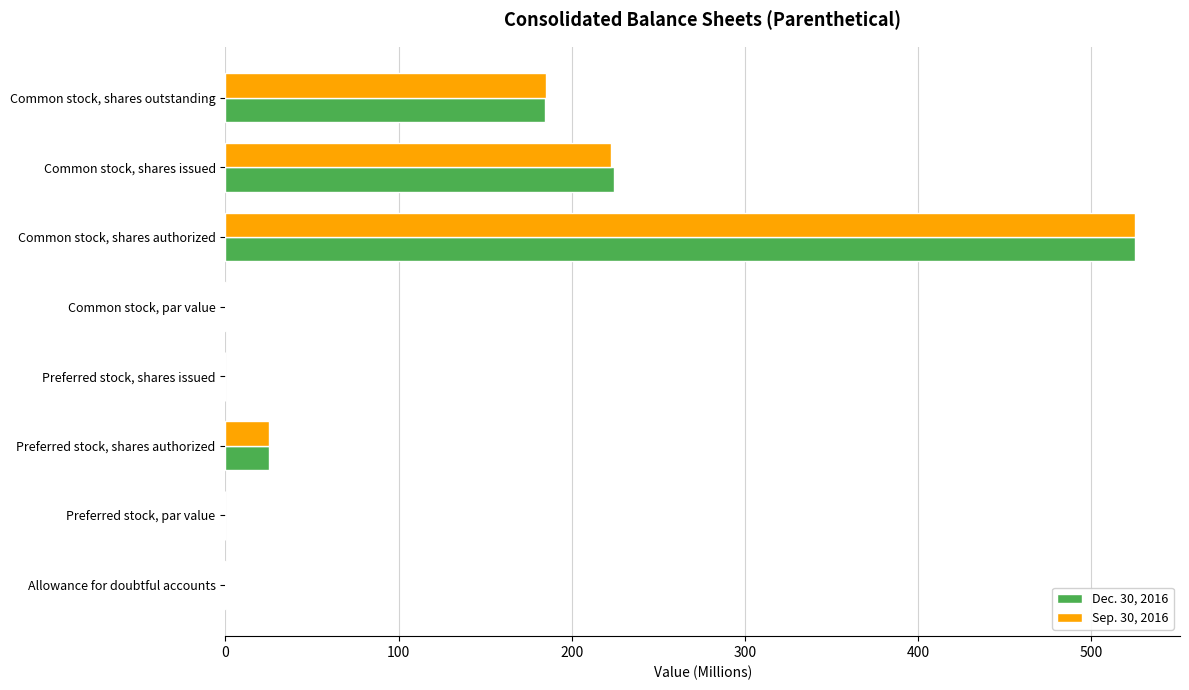

Is the value of Sep. 30, 2016 at Common stock, par value greater than the value of Dec. 30, 2016 at Preferred stock, shares authorized?

No